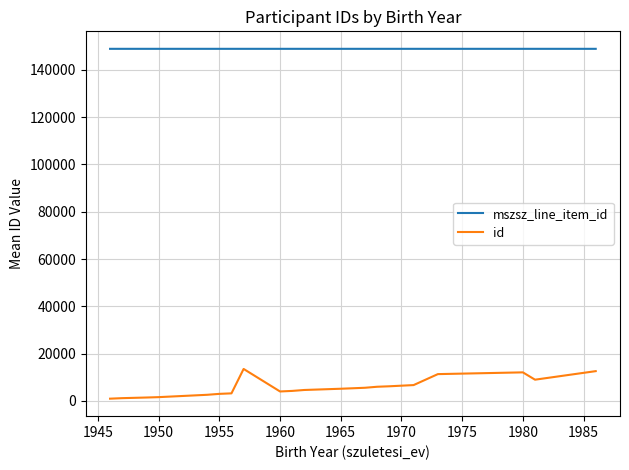

True or false: mszsz_line_item_id has more than 1 points higher than both neighbors.

True